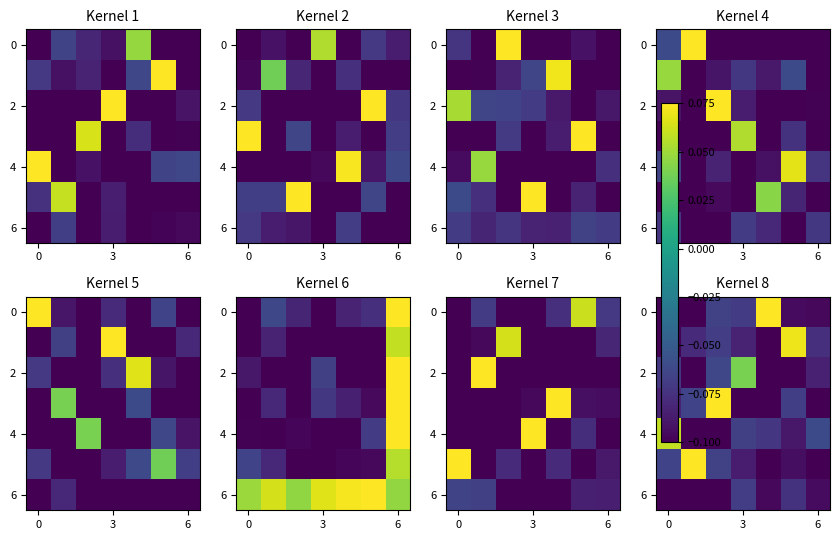

True or false: row_2 has a value of -0.0 at 6.

False